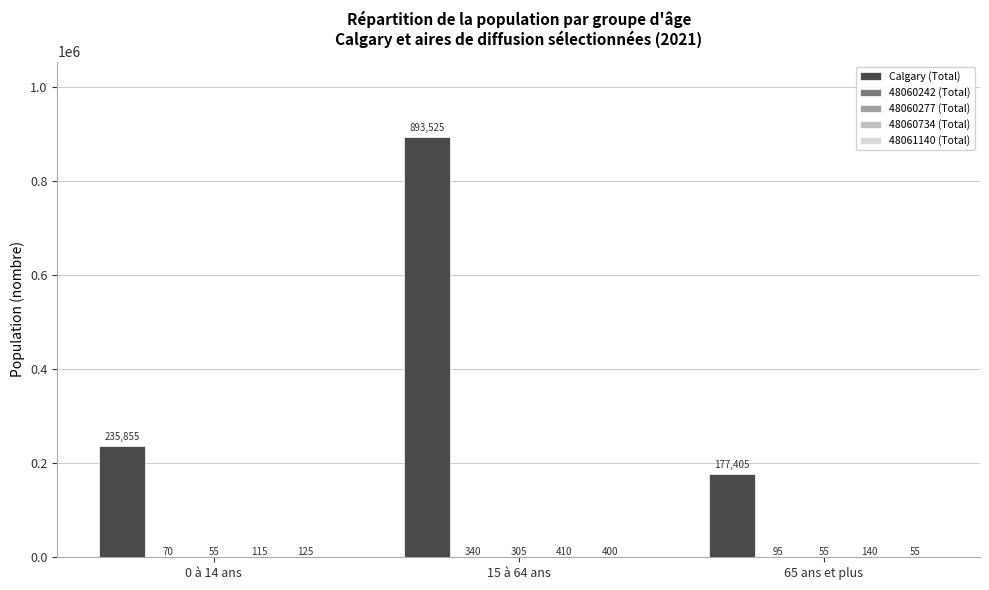

Which series has the largest total across all categories?

Calgary (Total)